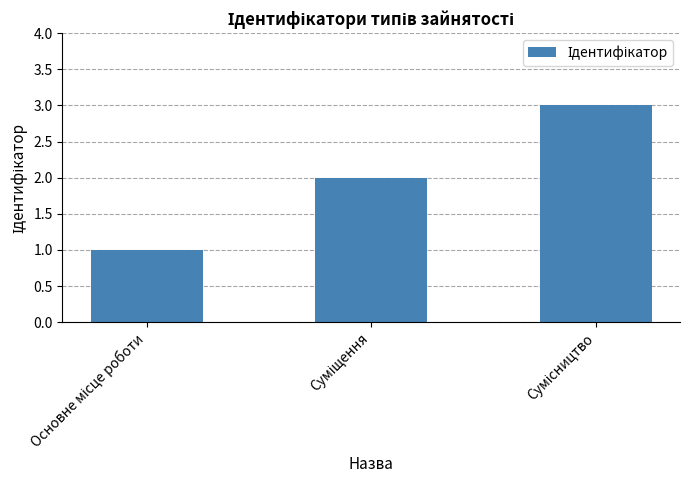

How many data points does each series have?

3